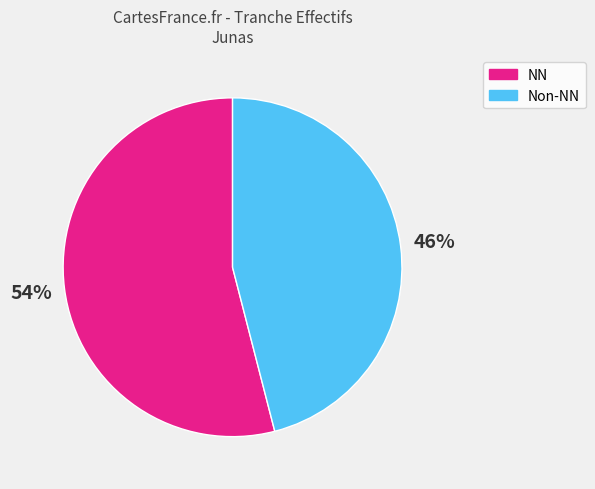

To the nearest percent, what is the difference between the largest and smallest slice percentages?

8%